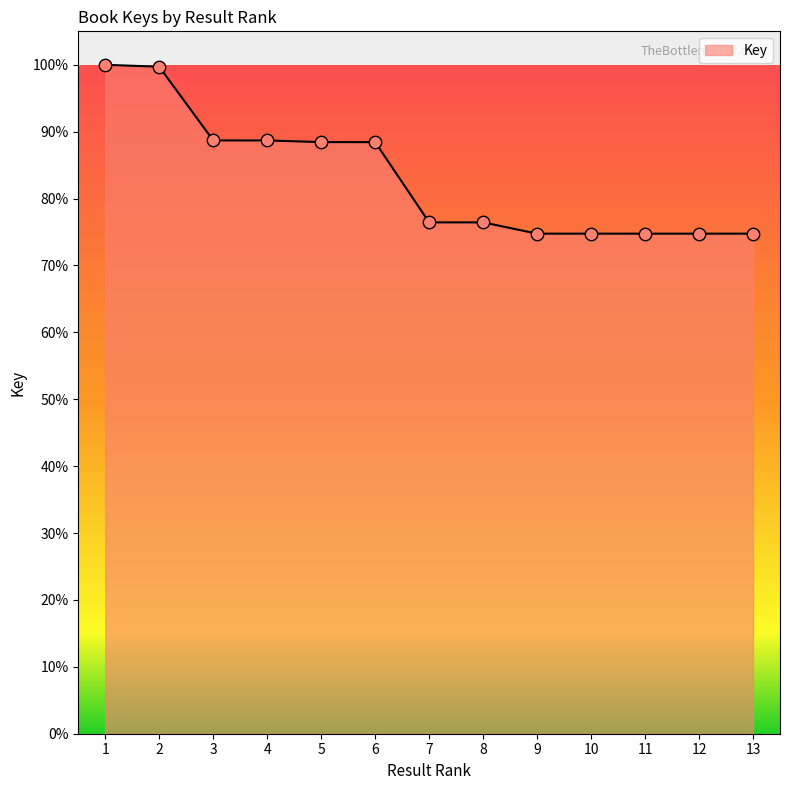

Which has a higher value, 1 or 10?

1